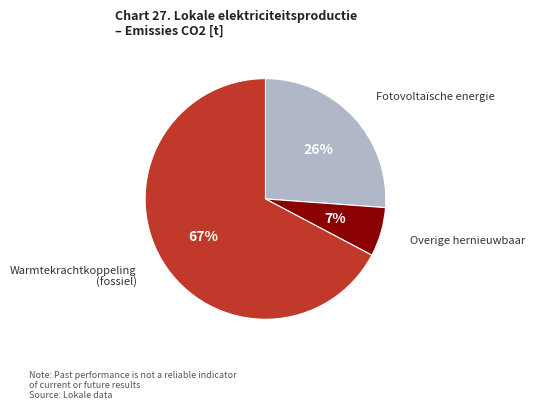

Count the number of slices in the pie.

3